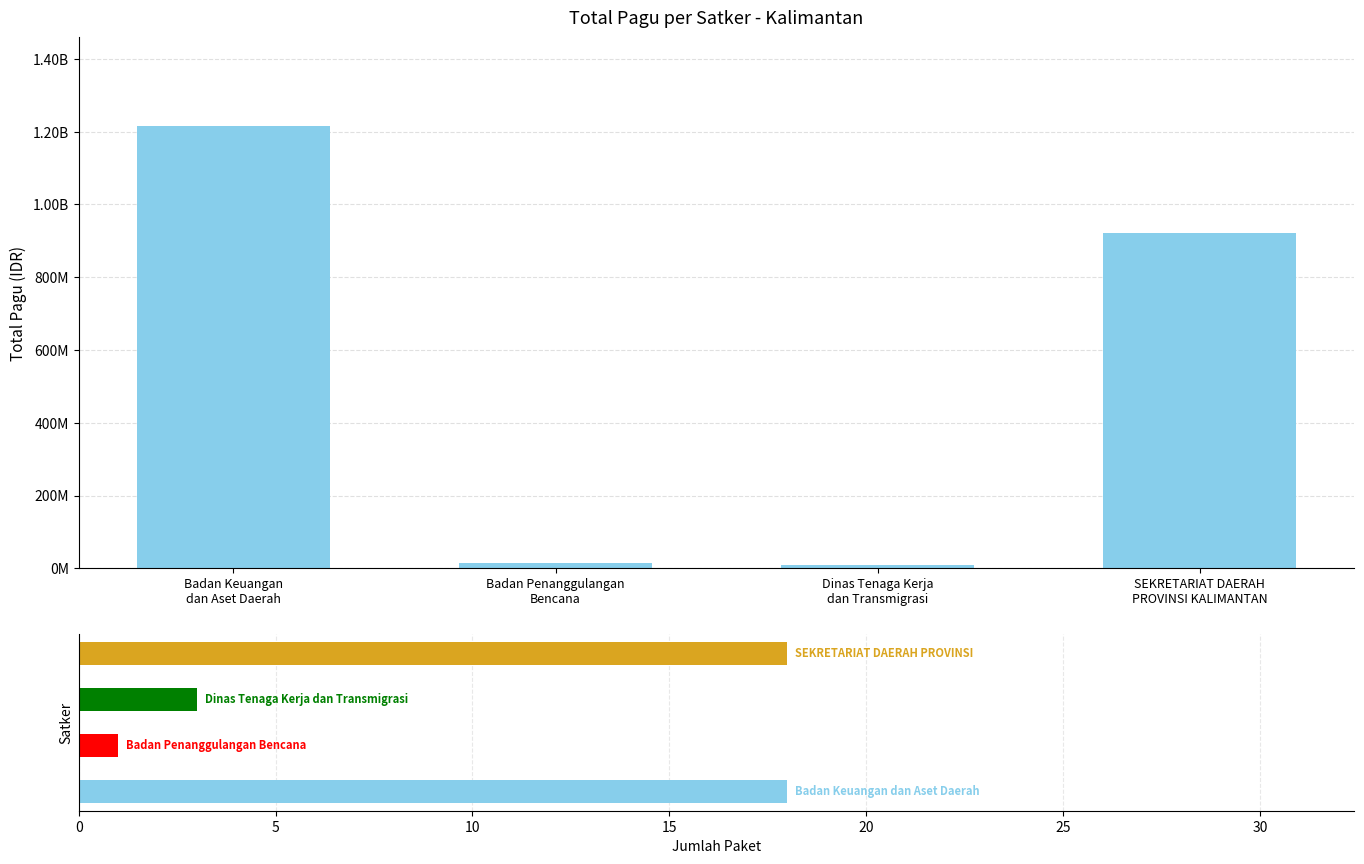

What is the label of the 2nd bar from the left?

Badan Penanggulangan
Bencana